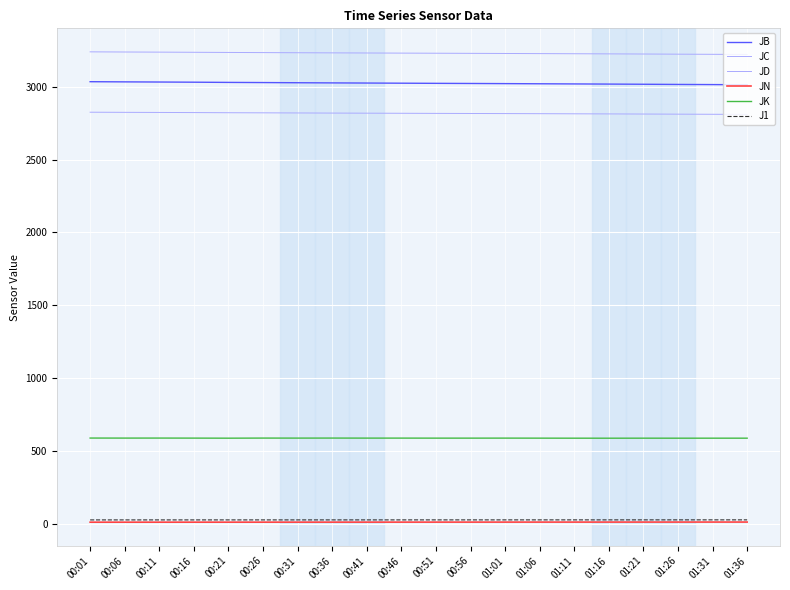

Does the chart display data point markers on the line(s)?

No